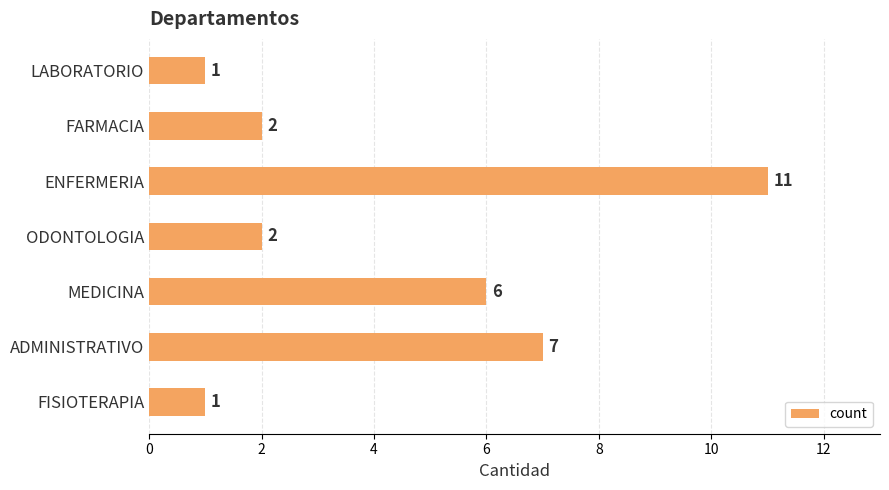

What is the greatest value displayed?

11